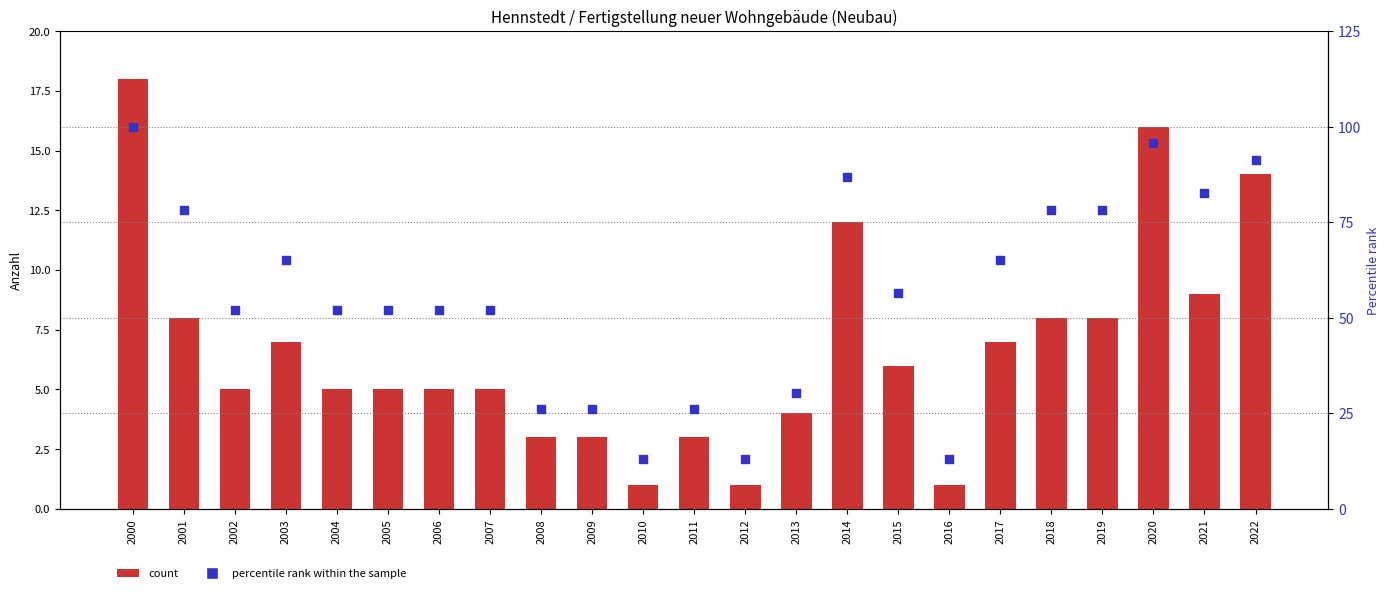

At which category is the sum across all series the highest?

2000